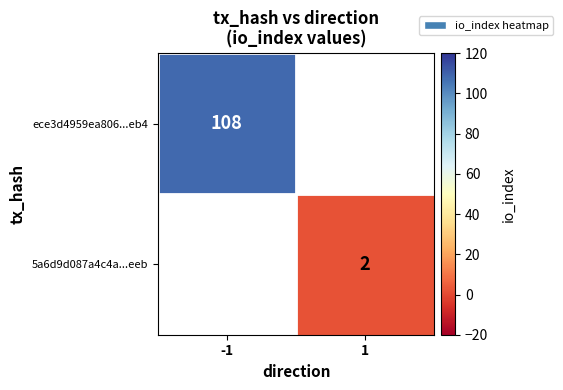

The value of ece3d4959ea806...eb4 at -1 is 153. True or false?

False